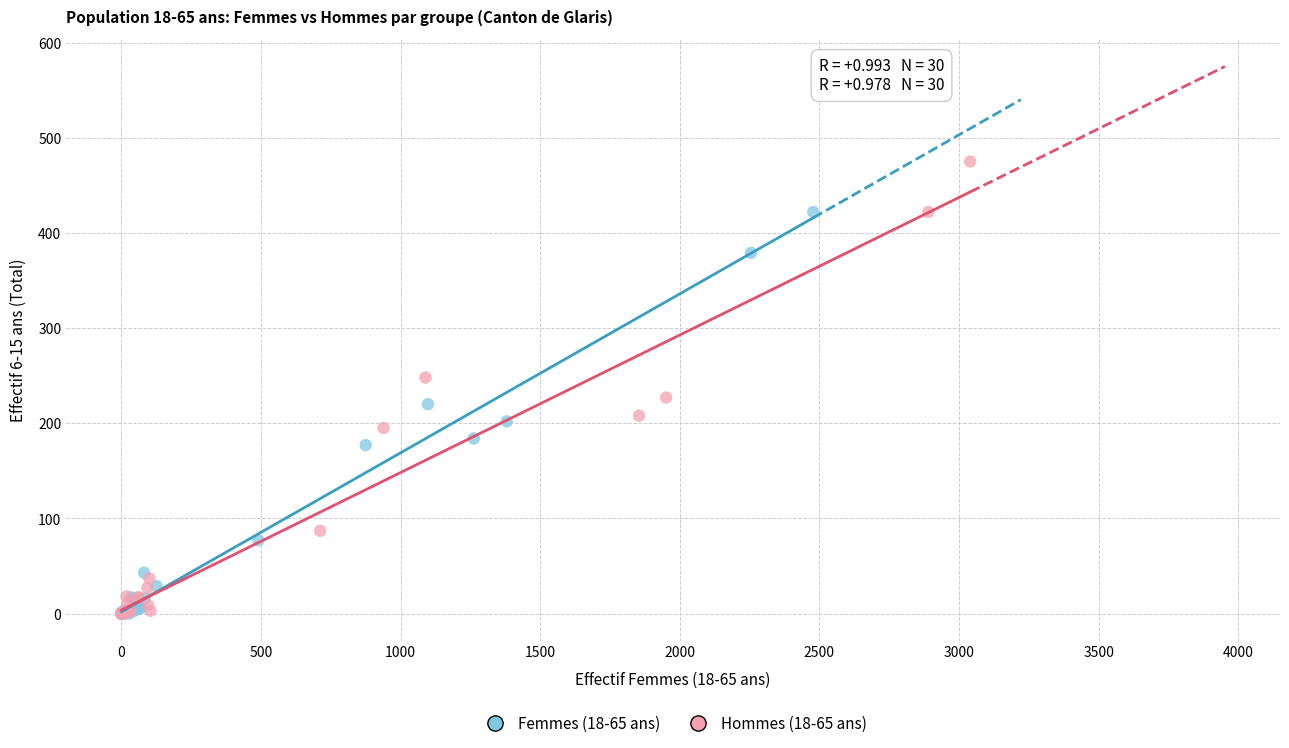

Which series has the largest Y range (max minus min)?

Hommes (18-65 ans)